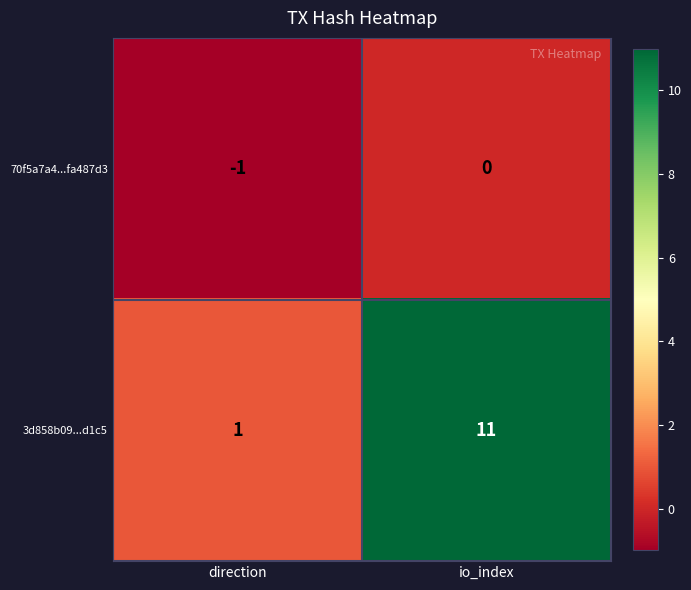

Reading right to left, transcribe all the data shown in this chart.

70f5a7a4...fa487d3: 0	-1
3d858b09...d1c5: 11	1